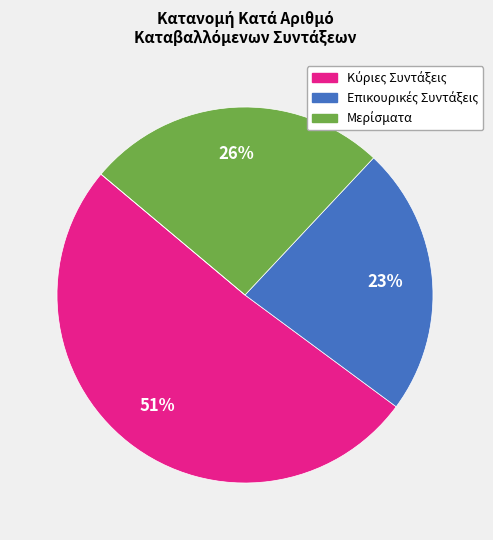

To the nearest percent, what is the difference between the largest and smallest slice percentages?

51%